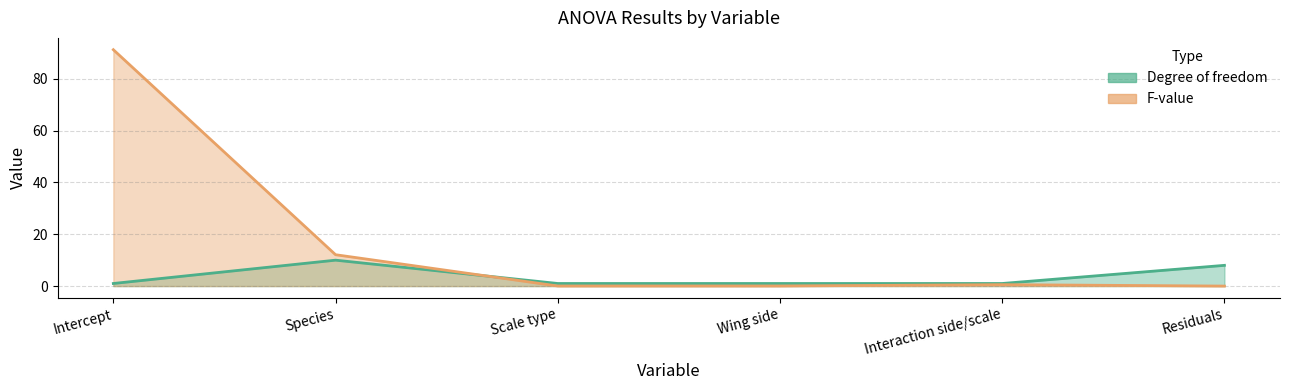

What is the value of the Degree of freedom point at the 2nd from the left?

10.0